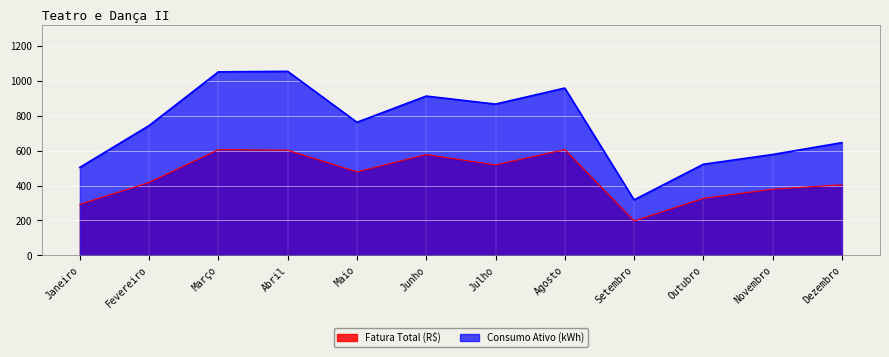

At how many categories does at least one series exceed 393?

11